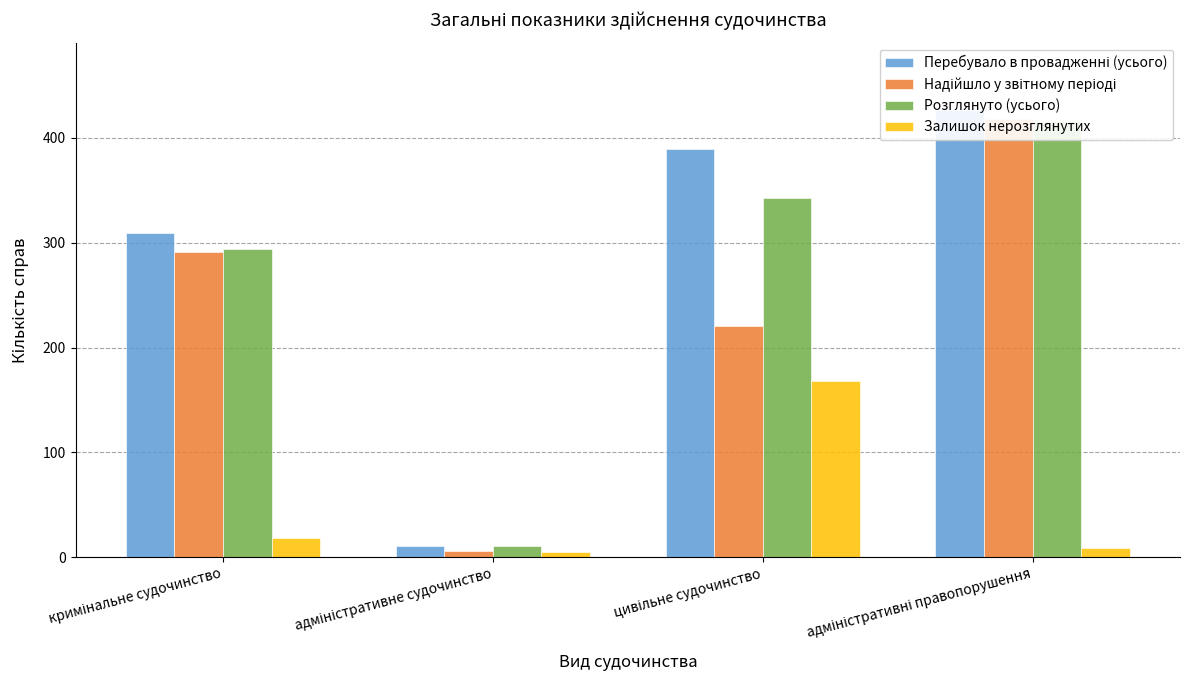

Is it true that Перебувало в провадженні (усього) equals 309 at кримінальне судочинство?

True